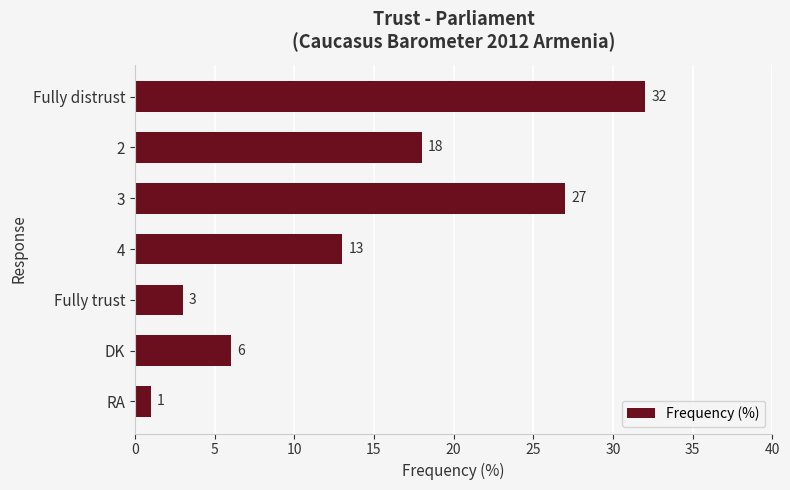

Reading top to bottom, list all the values displayed in this chart.

32	18	27	13	3	6	1